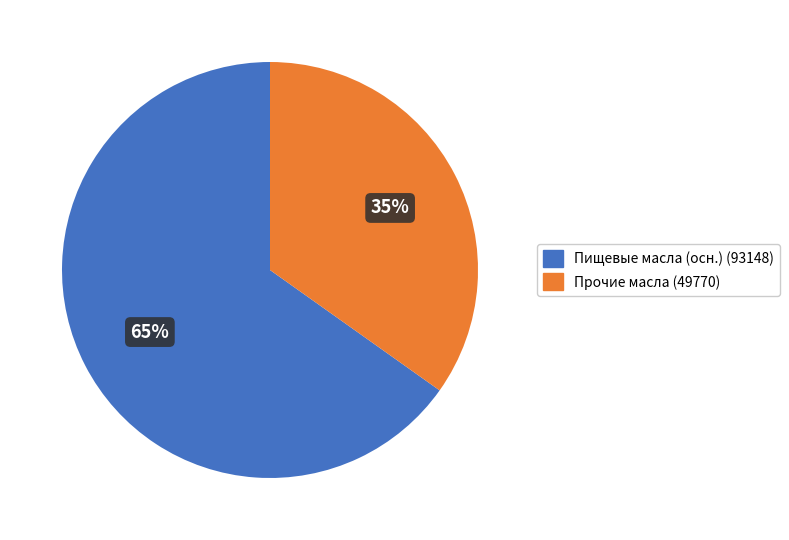

Which category has the smallest portion of the pie?

Прочие масла (49770)